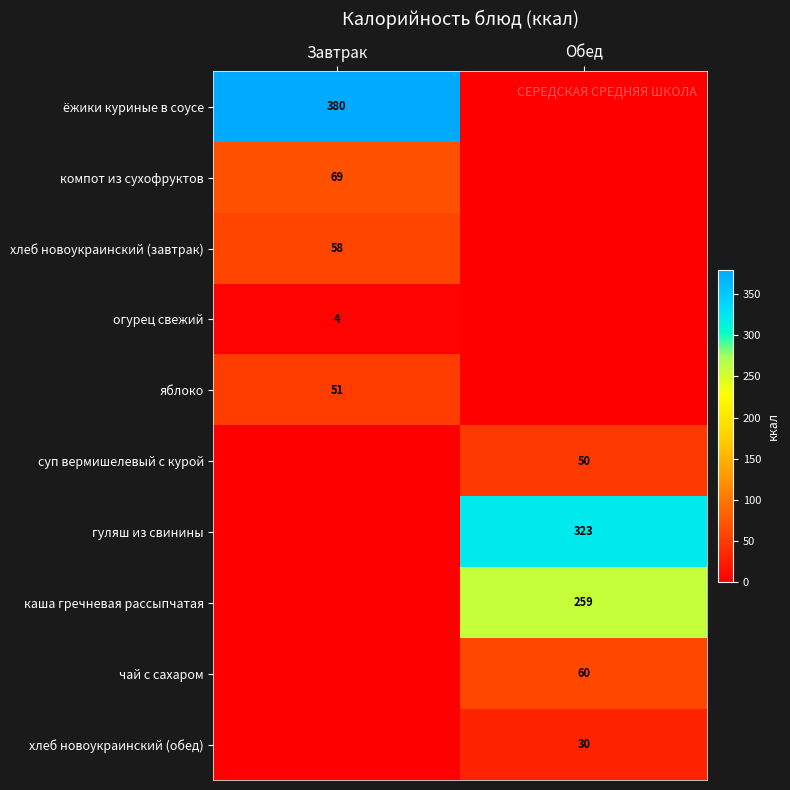

The value of хлеб новоукраинский (обед) at Обед is 41. True or false?

False